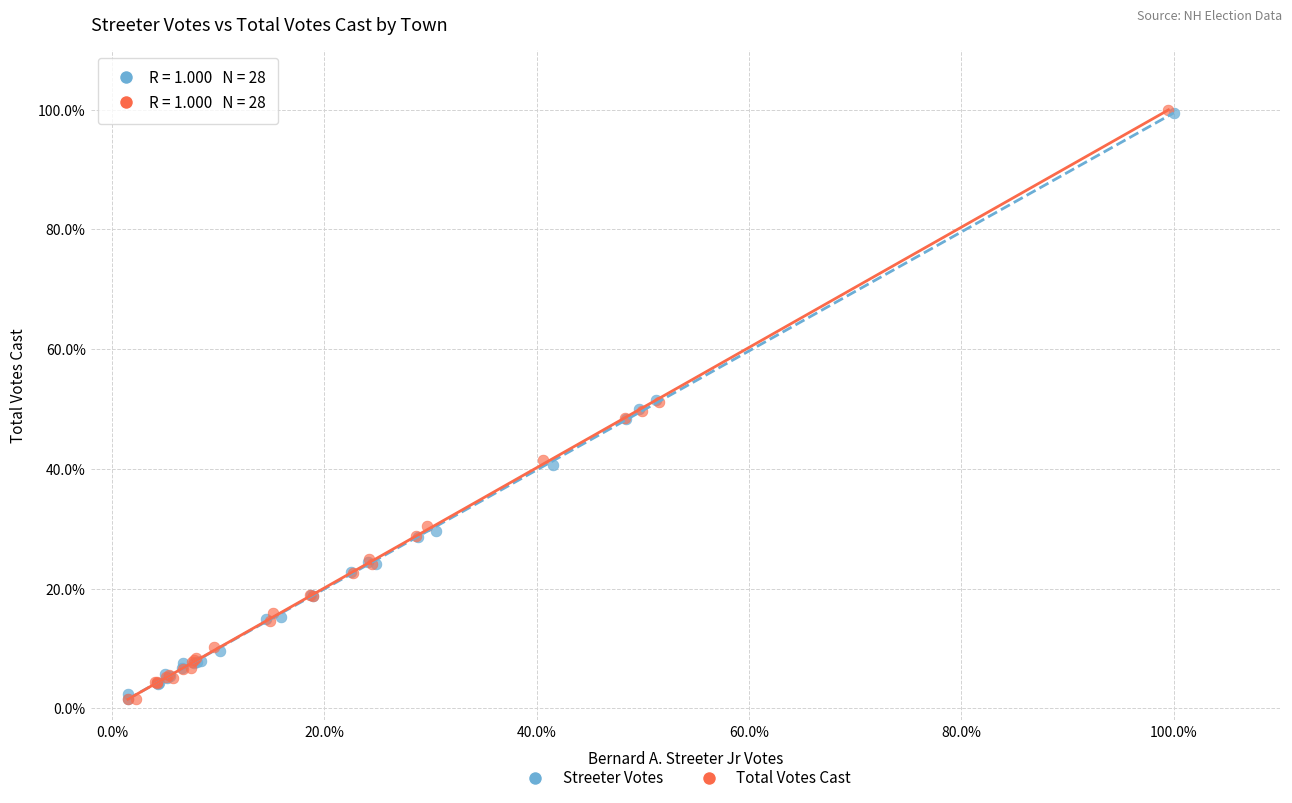

What are all the series names shown in the legend?

Streeter Votes, Total Votes Cast